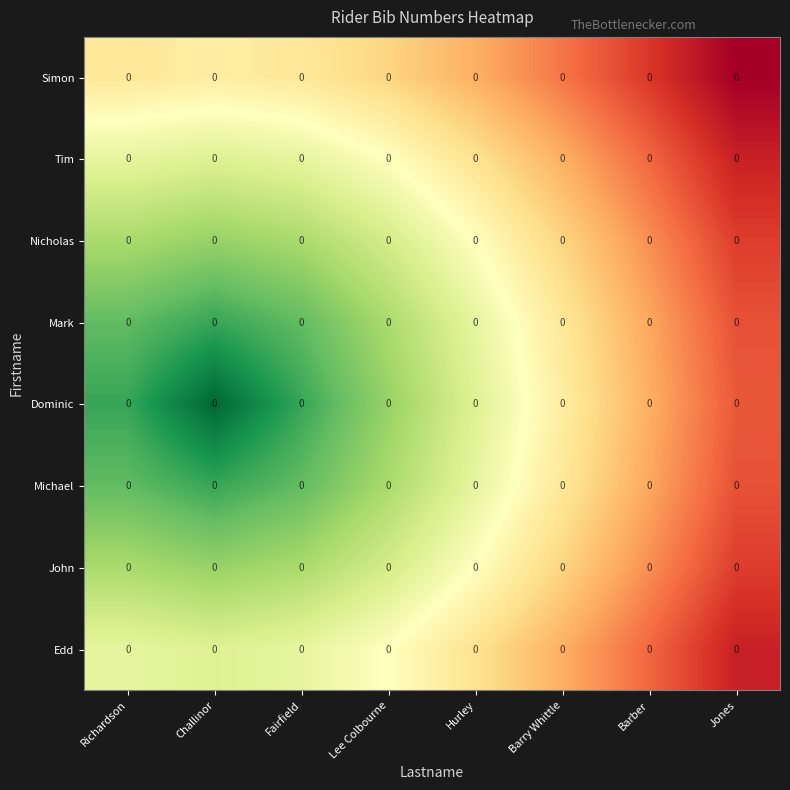

What is the spread (max minus min) of values at Fairfield?

3.1